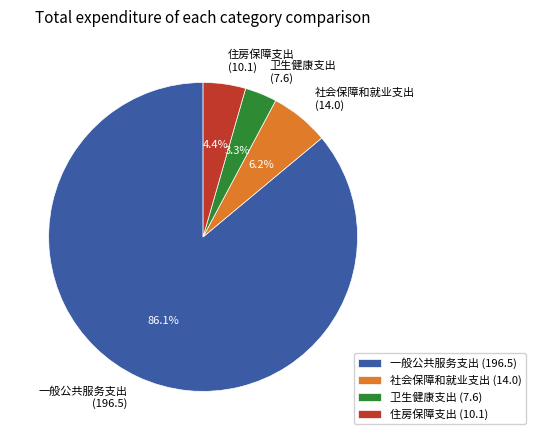

True or false: 住房保障支出 accounts for 4% of the total.

True